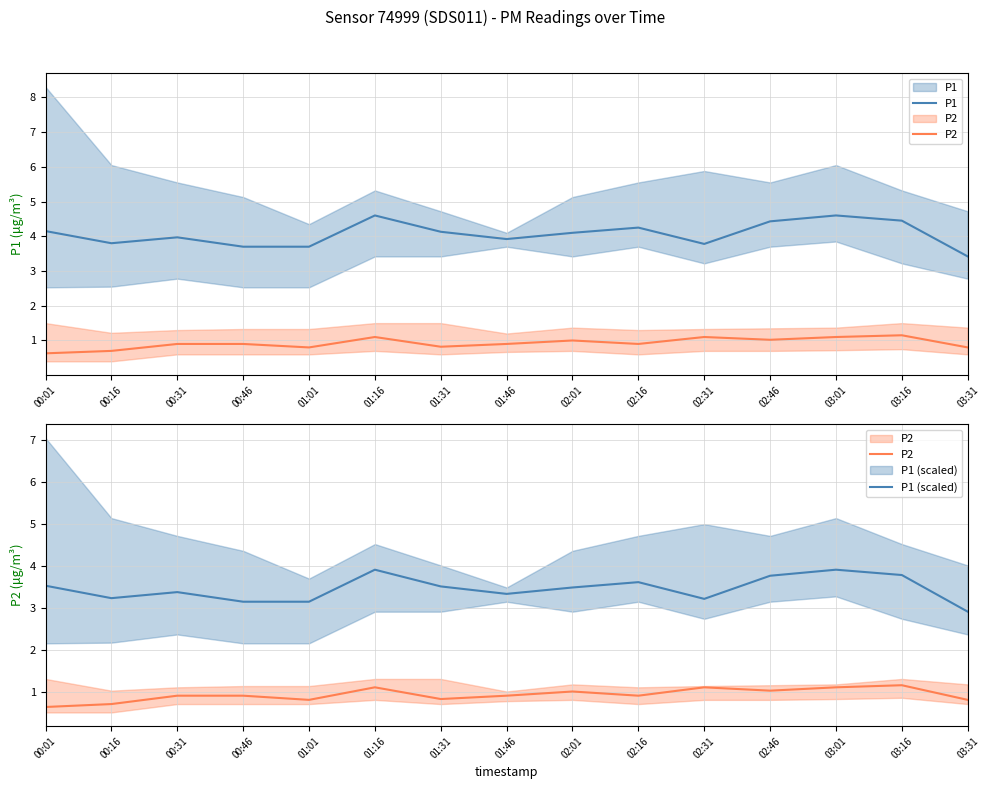

True or false: P1 and P1 (scaled) cross at least once.

False